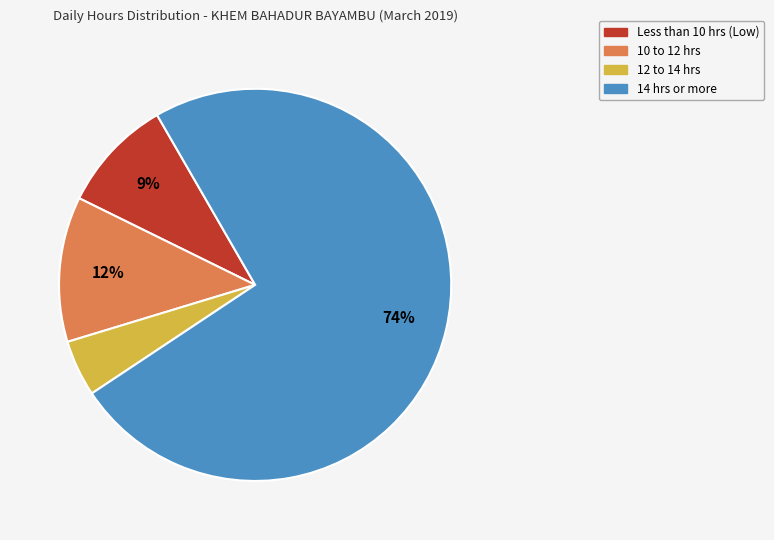

To the nearest percent, what is the difference between the largest and smallest slice percentages?

69%